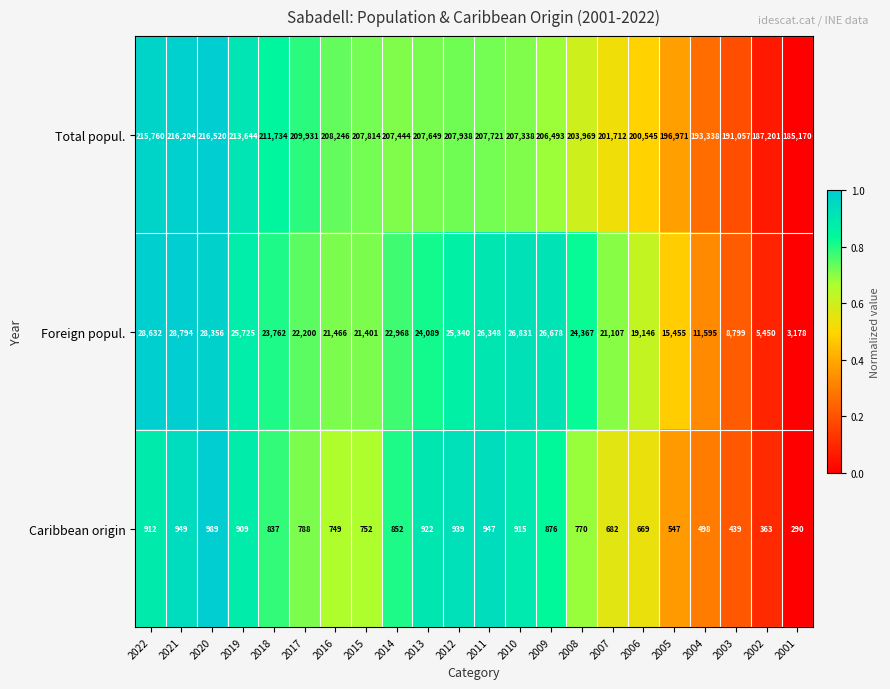

What is the highest value of the Foreign popul. series?

28794